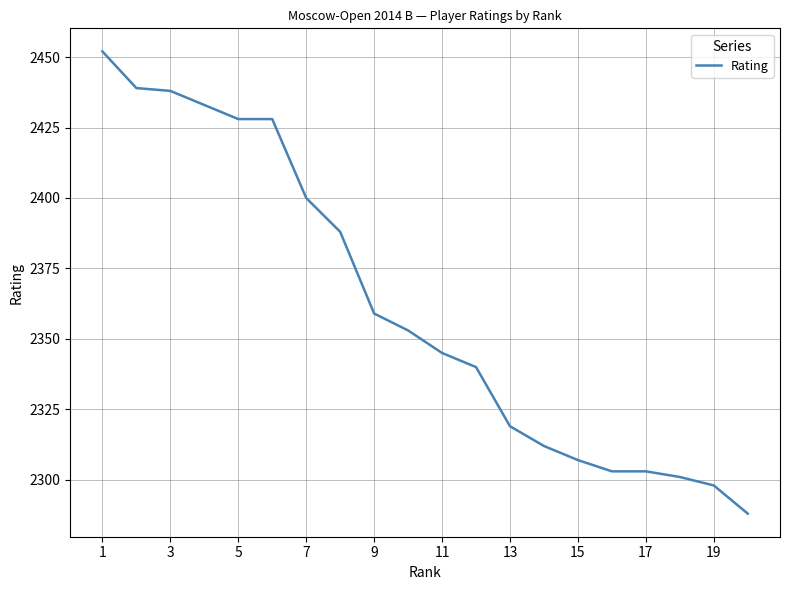

What is the difference between the maximum and minimum values?

164